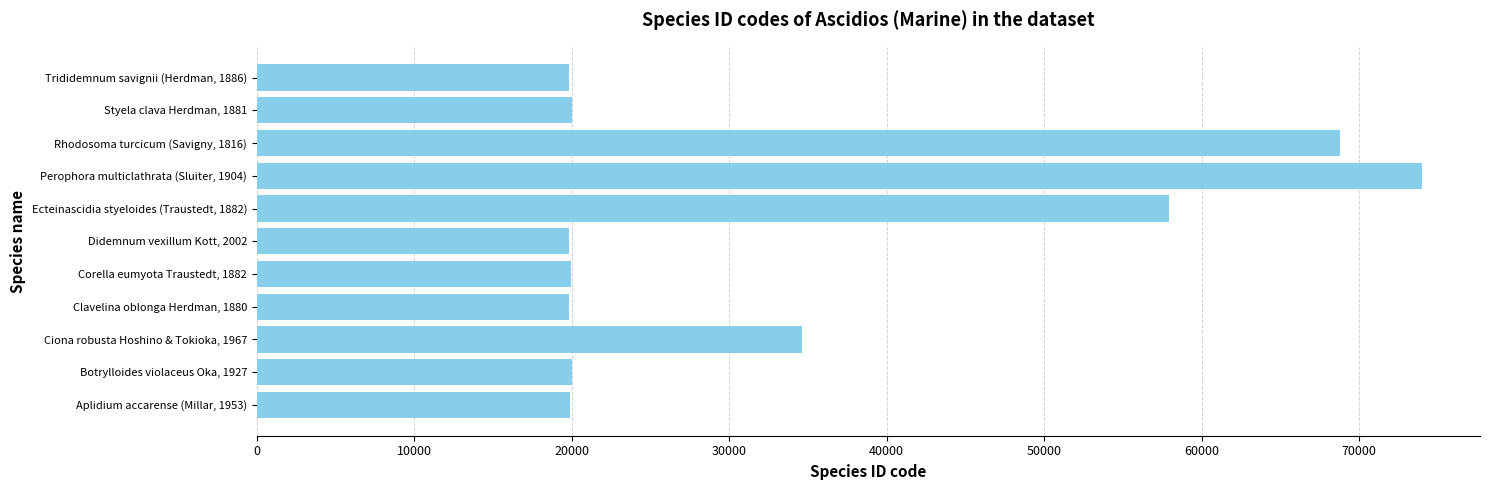

Approximately how many times larger is the value at Clavelina oblonga Herdman, 1880 compared to Perophora multiclathrata (Sluiter, 1904)?

0.3